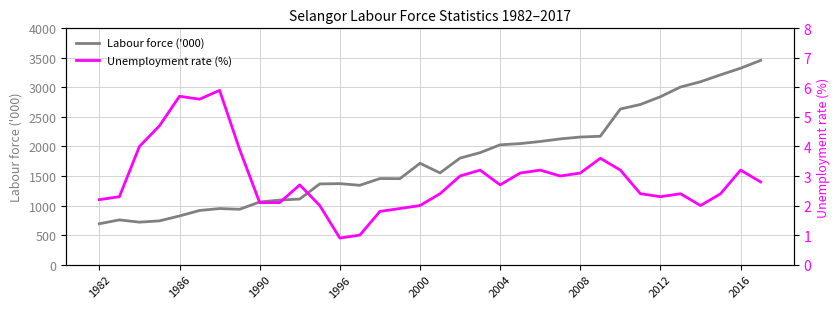

True or false: Labour force ('000) has a value of 1060.0 at 1990.

True